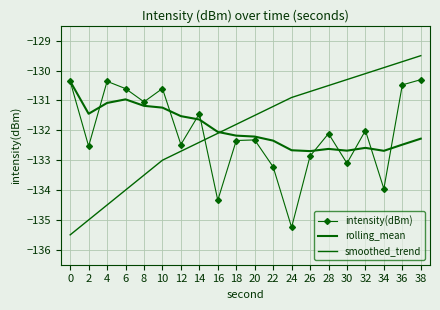

At 2, list the series in order from largest to smallest.

rolling_mean, intensity(dBm), smoothed_trend